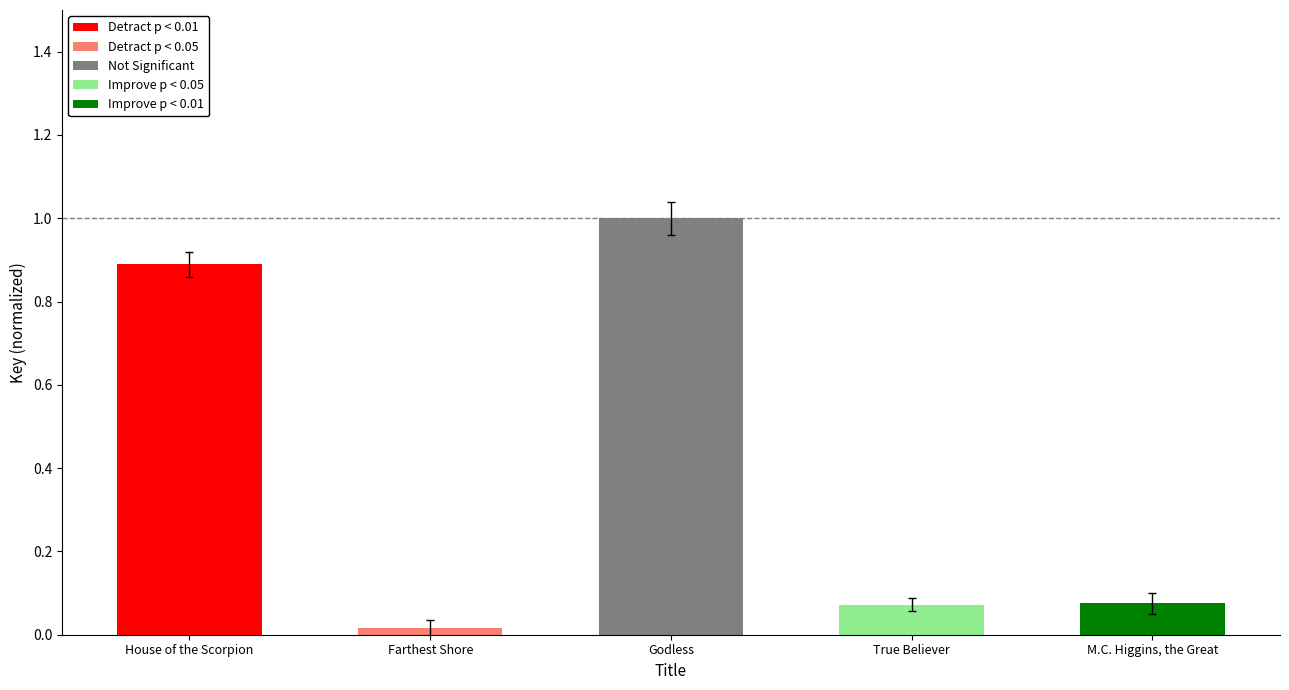

Reading left to right, list all the values displayed in this chart.

House of the Scorpion=0.9	Farthest Shore=0.0	Godless=1.0	True Believer=0.1	M.C. Higgins, the Great=0.1